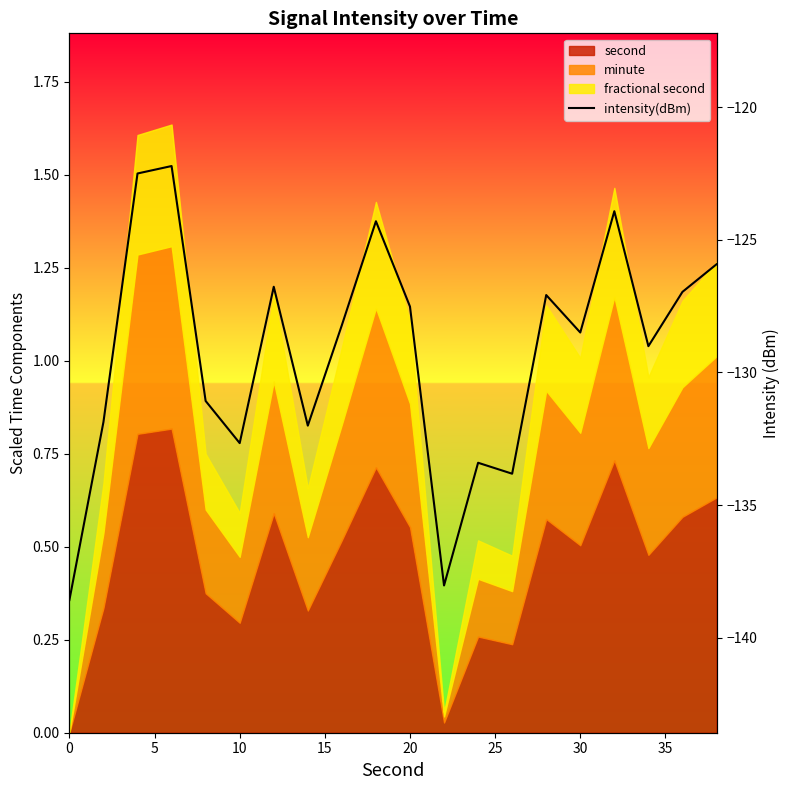

How many lines are shown in the chart?

1